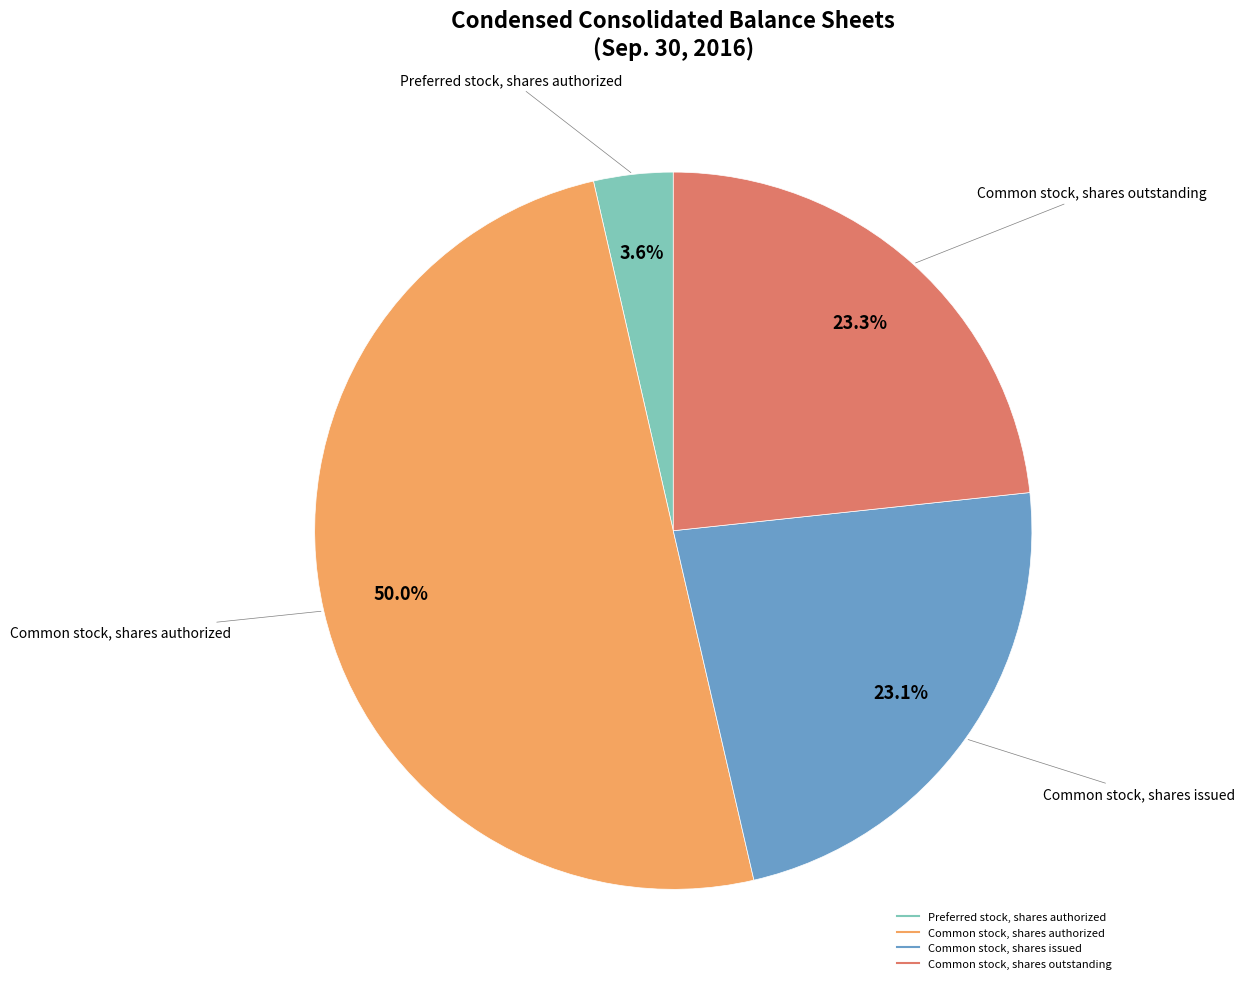

Does Common stock, shares outstanding account for over 50% of the chart?

No